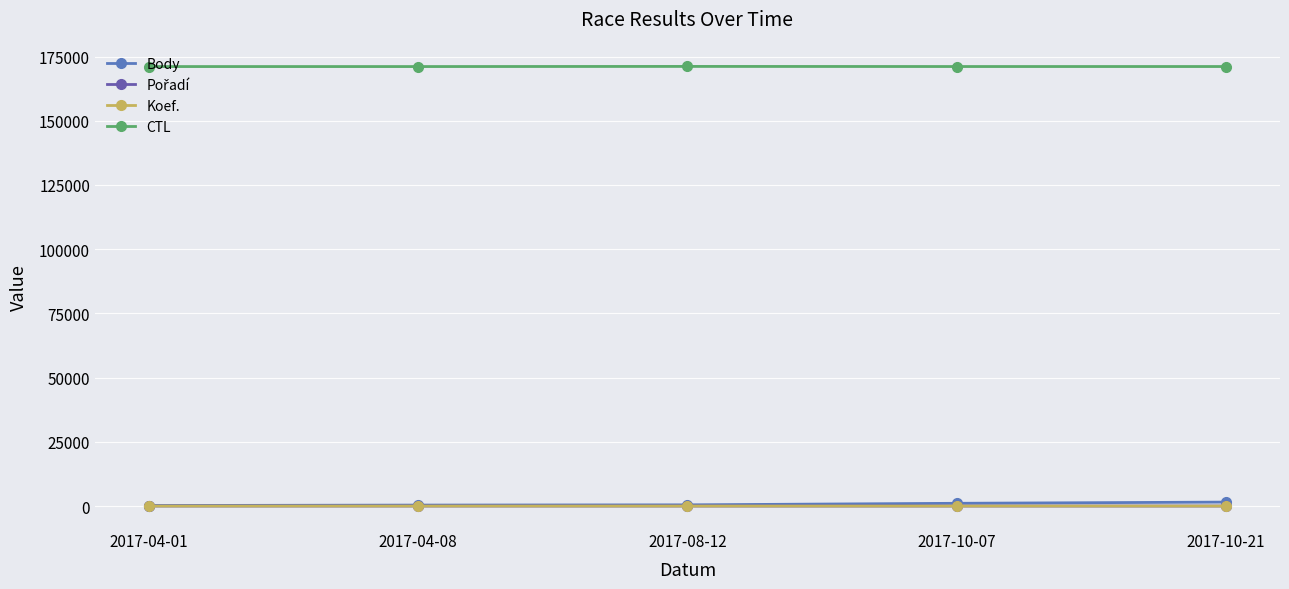

Is the value of CTL at 2017-10-21 greater than the value of Koef. at 2017-04-08?

Yes